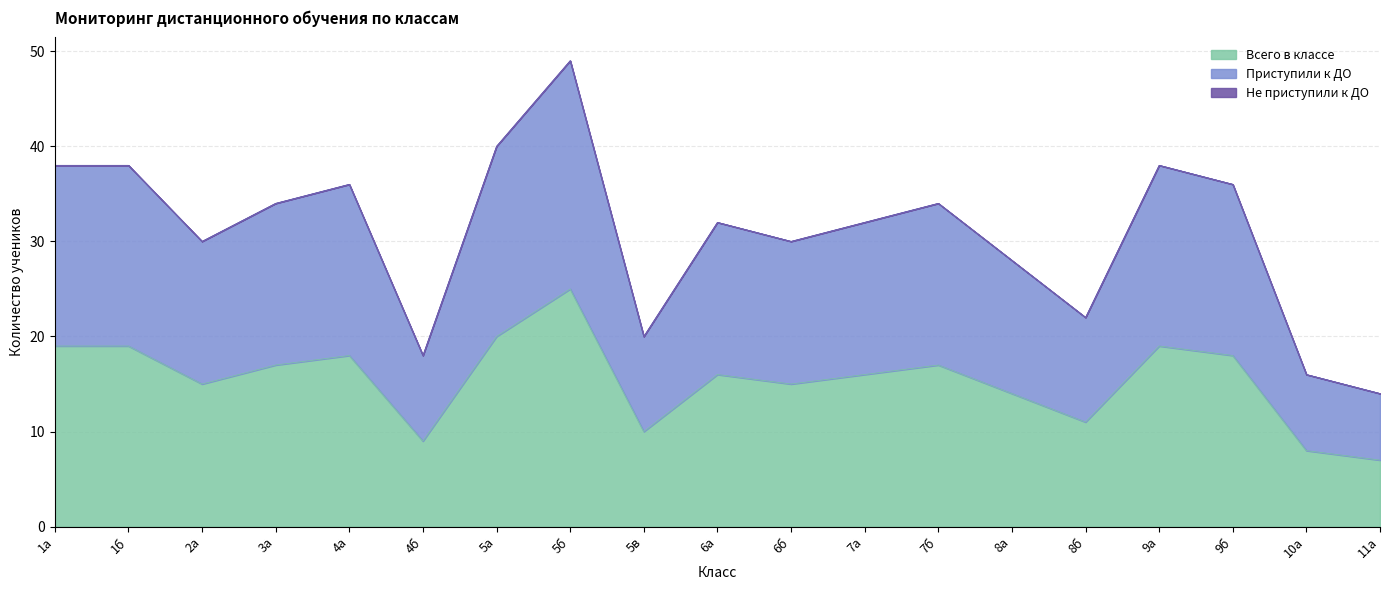

At which category is the sum across all series the highest?

5б